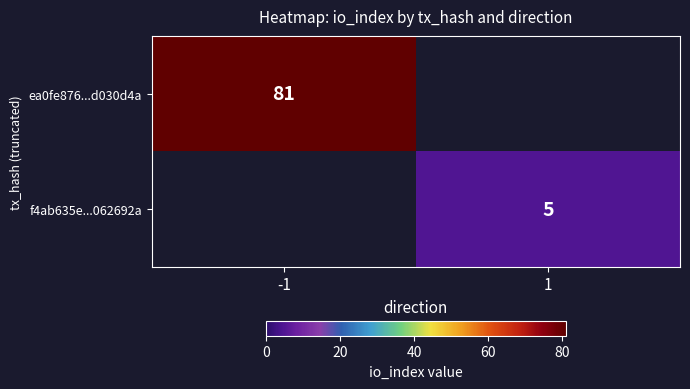

At which category does the chart reach its minimum across all series?

1